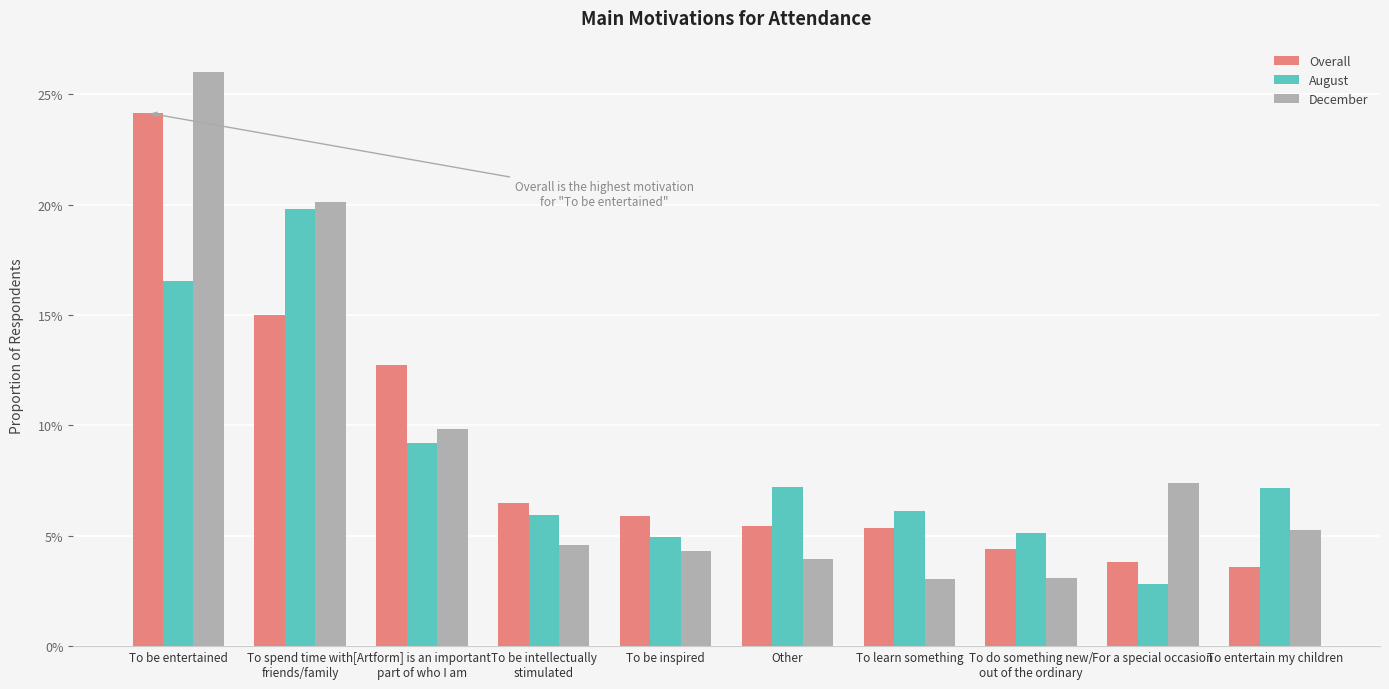

Is it true that December equals 0.2 at [Artform] is an important
part of who I am?

False